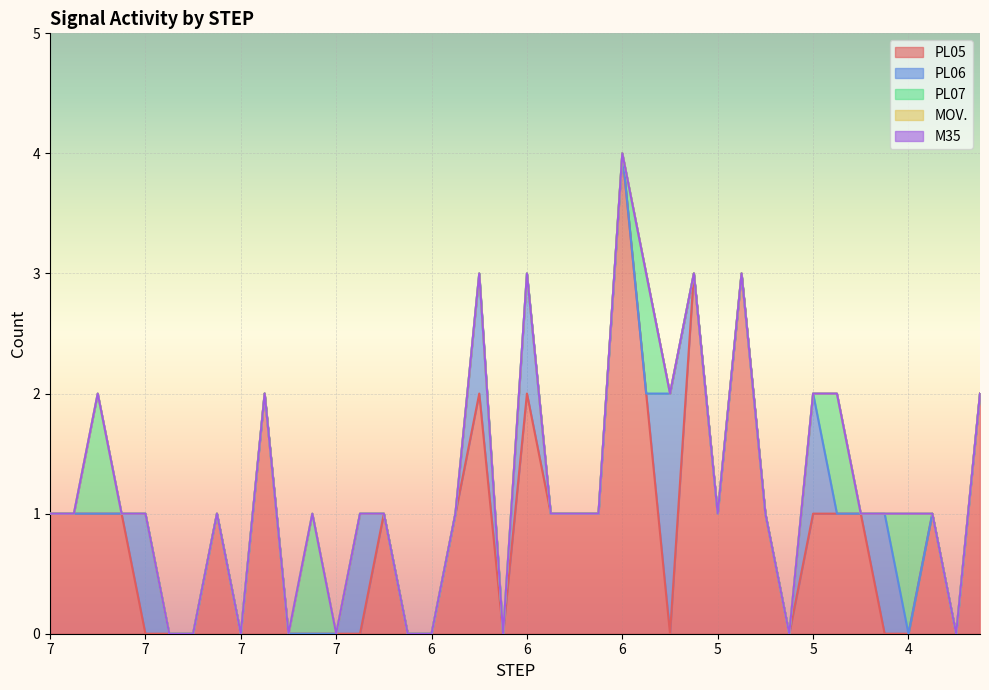

Between 7 and 5, which series saw the biggest shift?

PL05